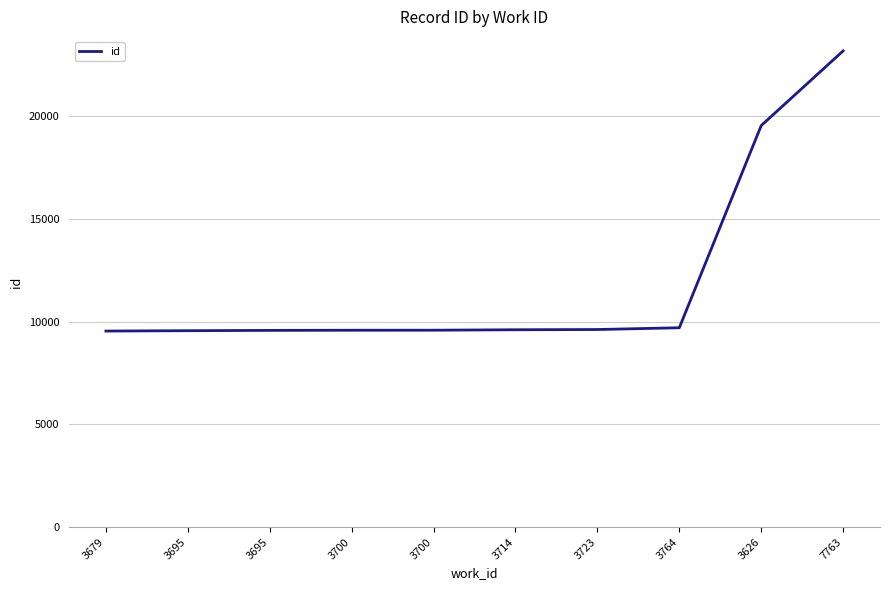

Reading right to left, list all the values displayed in this chart.

23184	19548	9704	9618	9607	9585	9583	9576	9561	9543